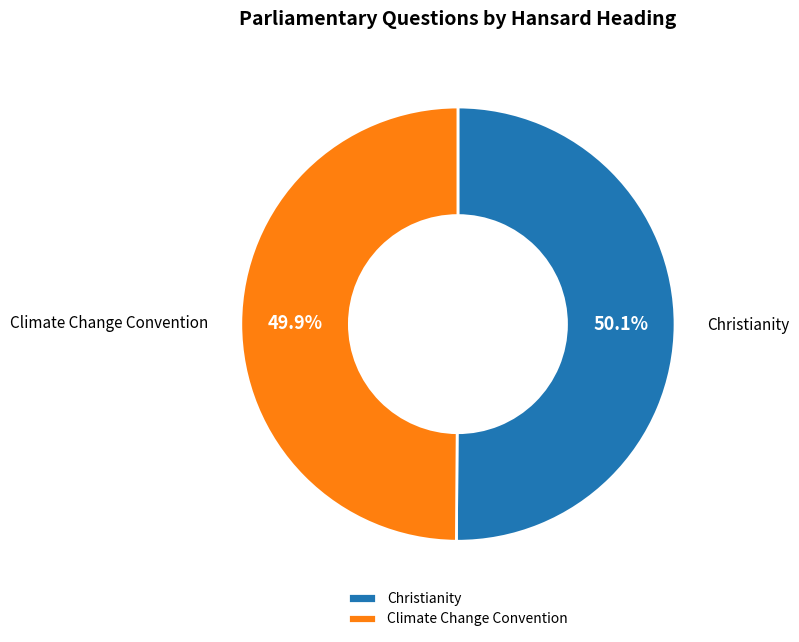

How much of the chart is everything except Climate Change Convention?

50.1%